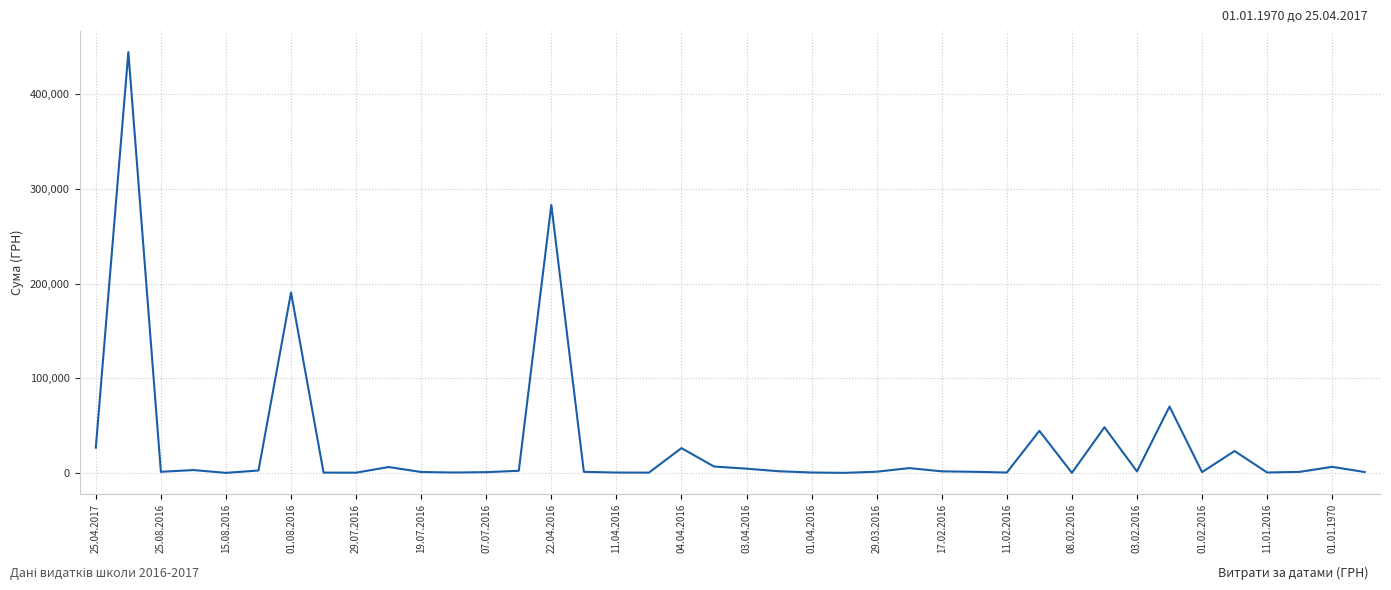

What is the difference between the maximum and minimum values?

444503.1